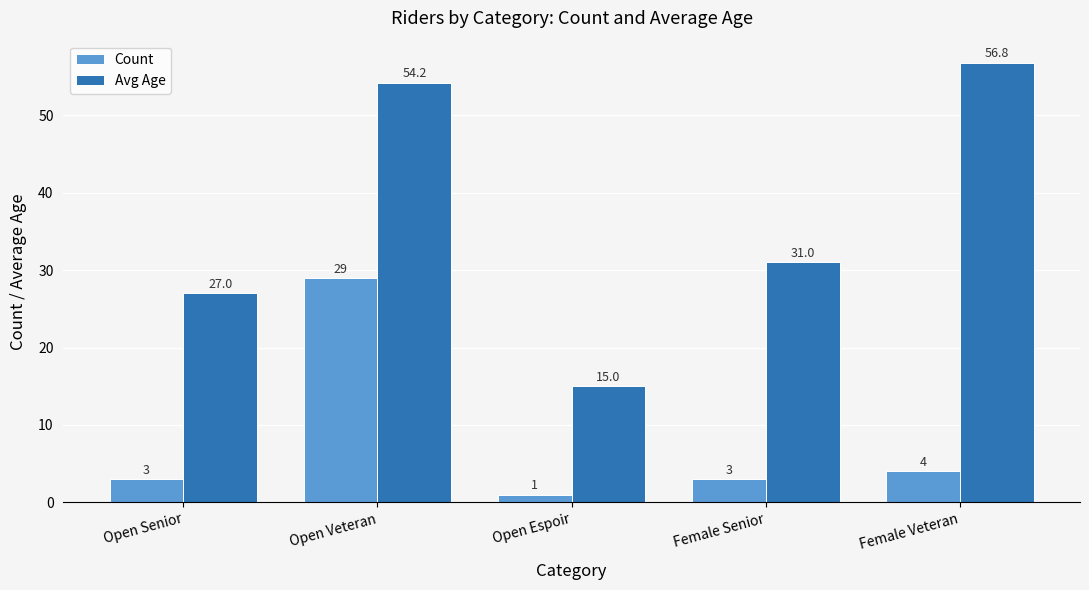

What is the maximum value shown in the chart?

56.8